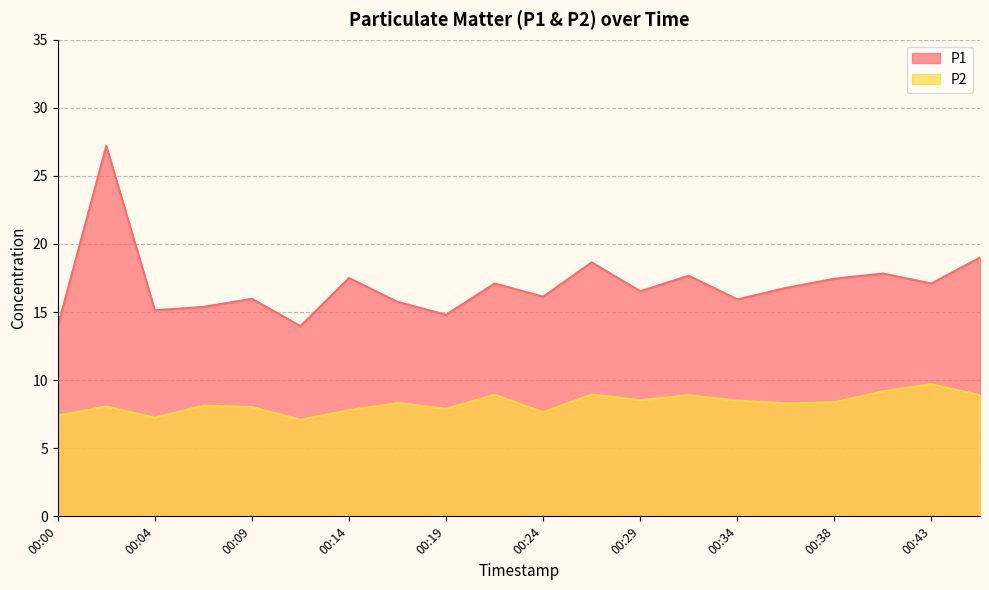

What is the maximum value for P2?

9.7